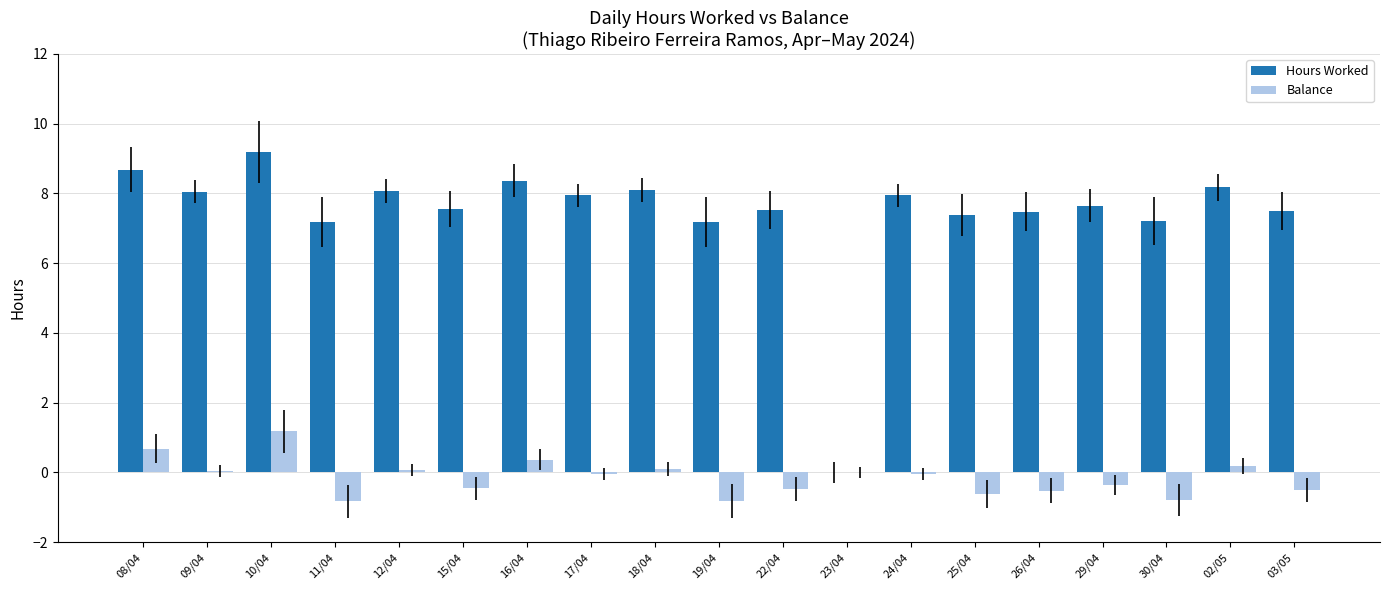

Are the bars horizontal?

No